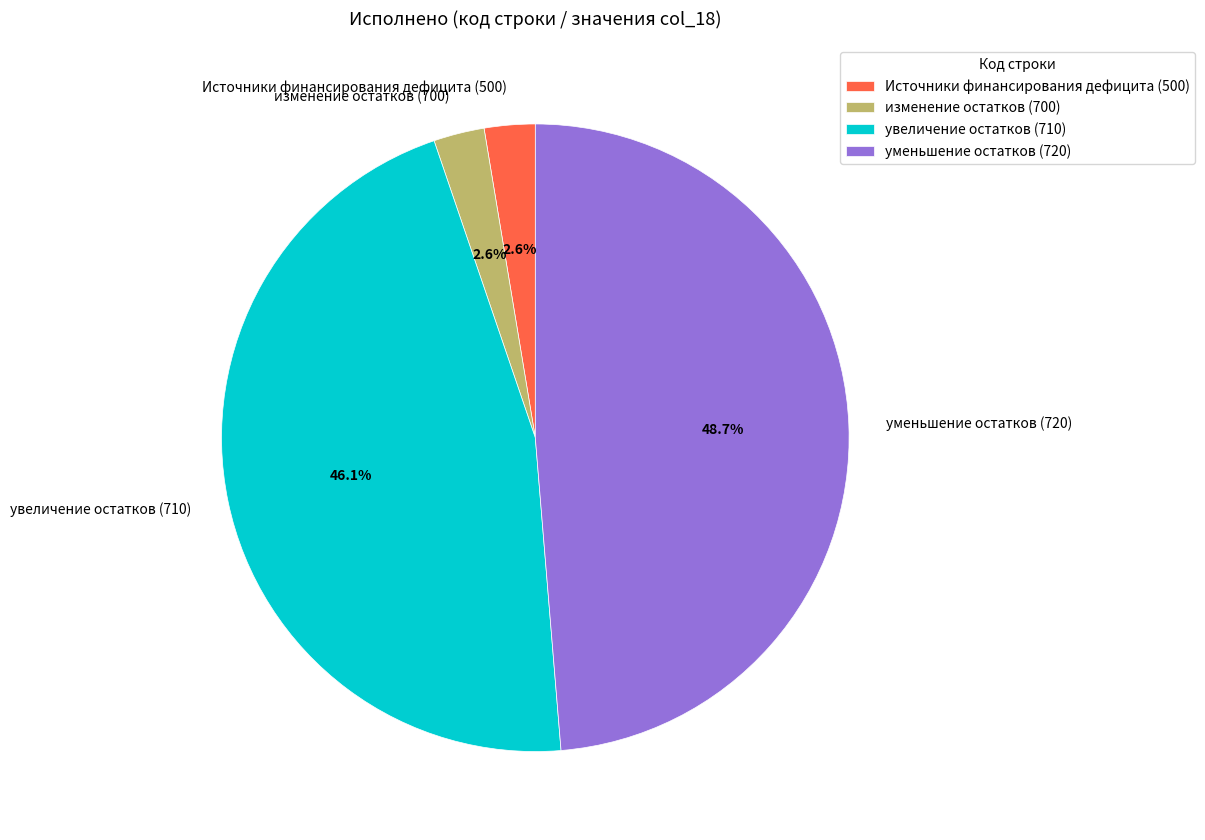

What percentage is NOT represented by изменение остатков (700)?

97.4%